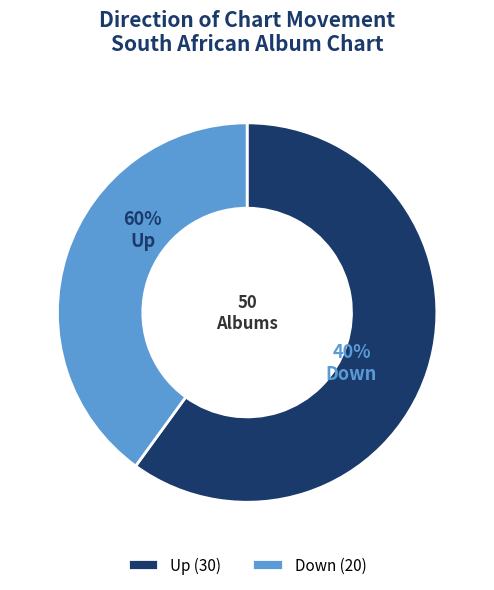

What is the change in value from up to down?

-10